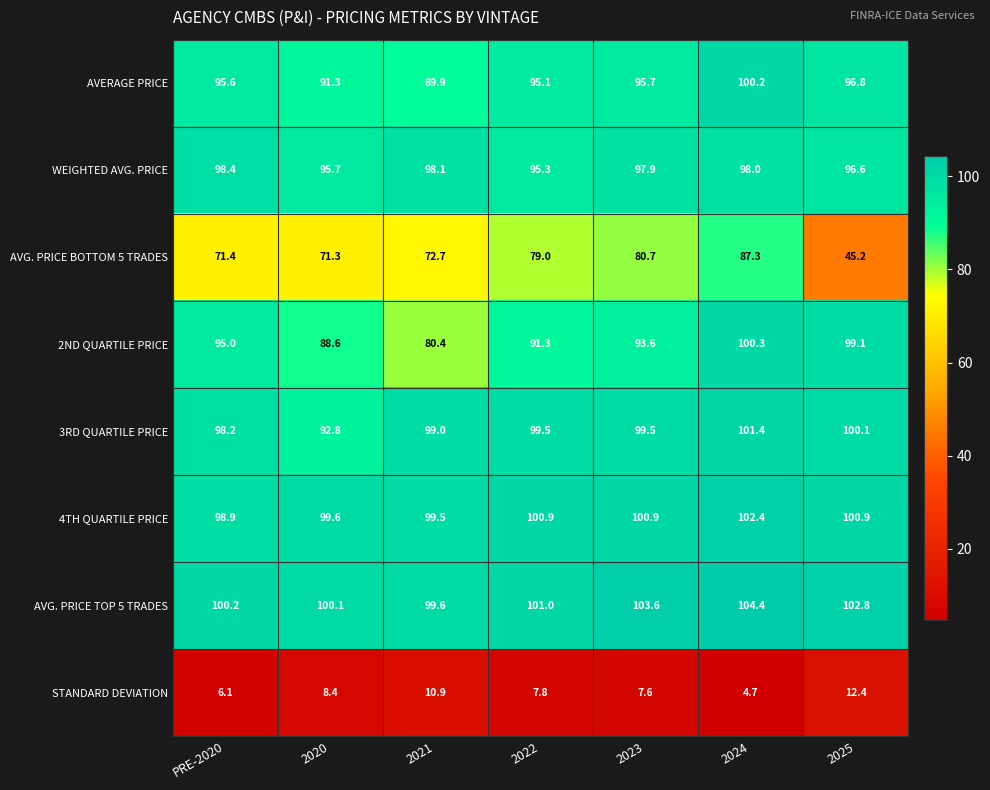

How many data points does each series have?

7